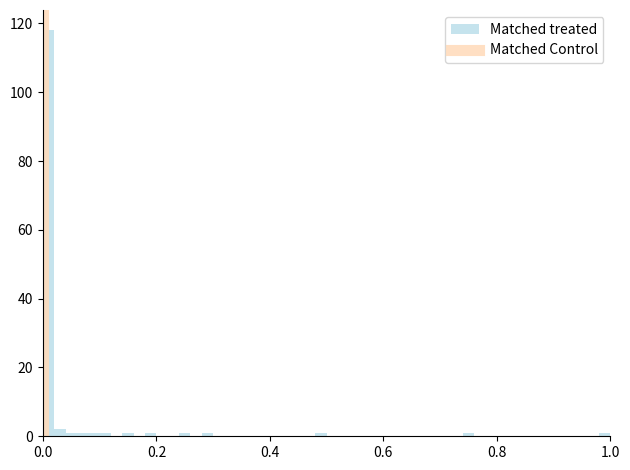

Read against the x-axis, roughly where is the centre of the tallest bar?

0.02